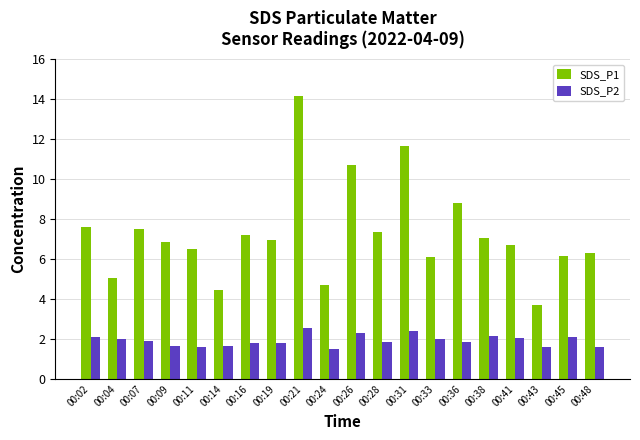

At which category is the sum across all series the highest?

00:21